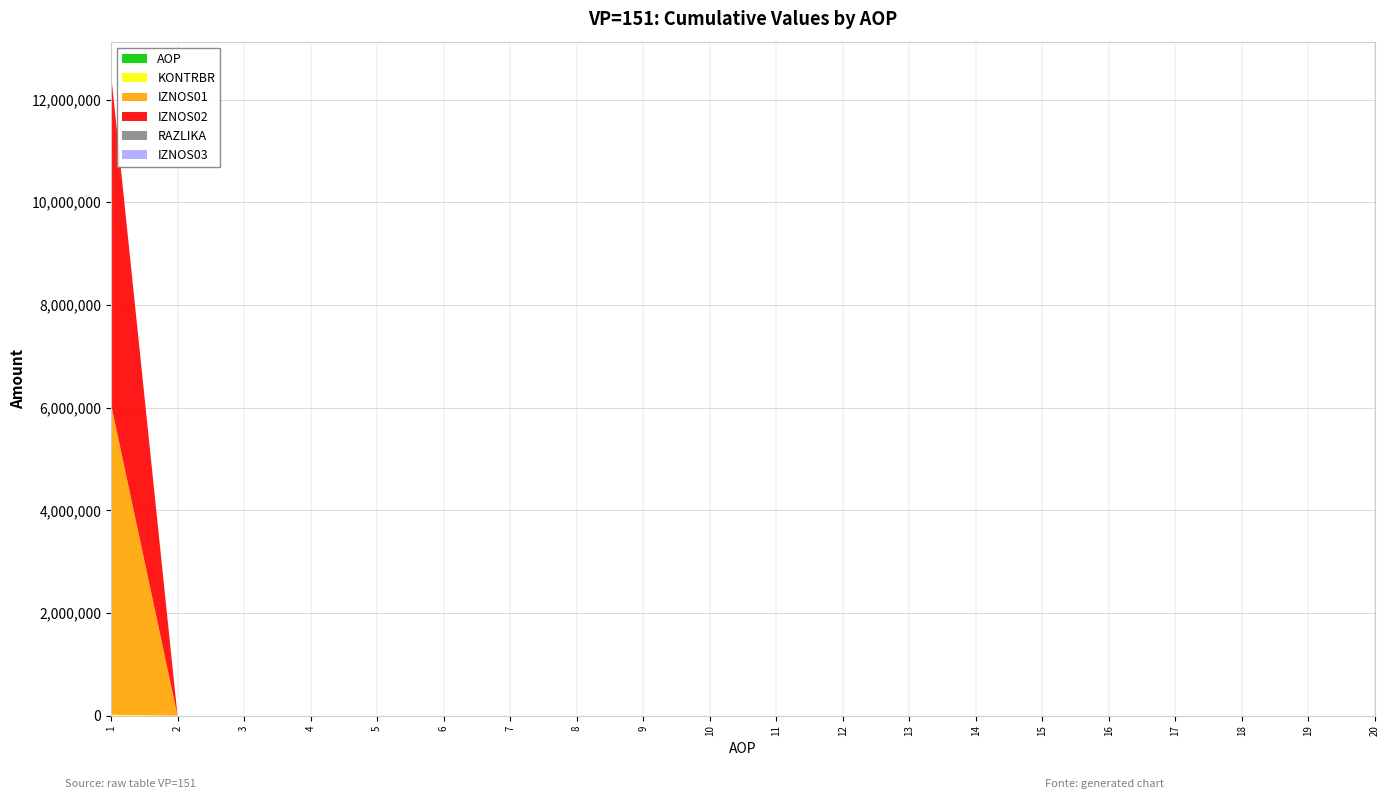

Reading left to right, transcribe all the data shown in this chart.

AOP: 1=1.0	2=2.0	3=3.0	4=4.0	5=5.0	6=6.0	7=7.0	8=8.0	9=9.0	10=10.0	11=11.0	12=12.0	13=13.0	14=14.0	15=15.0	16=16.0	17=17.0	18=18.0	19=19.0	20=20.0
KONTRBR: 1=18916.6	2=0.0	3=0.0	4=0.0	5=0.0	6=0.0	7=0.0	8=0.0	9=0.0	10=0.0	11=0.0	12=0.0	13=0.0	14=0.0	15=0.0	16=0.0	17=0.0	18=0.0	19=0.0	20=0.0
IZNOS01: 1=6049288.0	2=0.0	3=0.0	4=0.0	5=0.0	6=0.0	7=0.0	8=0.0	9=0.0	10=0.0	11=0.0	12=0.0	13=0.0	14=0.0	15=0.0	16=0.0	17=0.0	18=0.0	19=0.0	20=0.0
IZNOS02: 1=6433671.5	2=0.0	3=0.0	4=0.0	5=0.0	6=0.0	7=0.0	8=0.0	9=0.0	10=0.0	11=0.0	12=0.0	13=0.0	14=0.0	15=0.0	16=0.0	17=0.0	18=0.0	19=0.0	20=0.0
RAZLIKA: 1=0.5	2=0.0	3=0.0	4=0.0	5=0.0	6=0.0	7=0.0	8=0.0	9=0.0	10=0.0	11=0.0	12=0.0	13=0.0	14=0.0	15=0.0	16=0.0	17=0.0	18=0.0	19=0.0	20=0.0
IZNOS03: 1=0.0	2=0.0	3=0.0	4=0.0	5=0.0	6=0.0	7=0.0	8=0.0	9=0.0	10=0.0	11=0.0	12=0.0	13=0.0	14=0.0	15=0.0	16=0.0	17=0.0	18=0.0	19=0.0	20=0.0